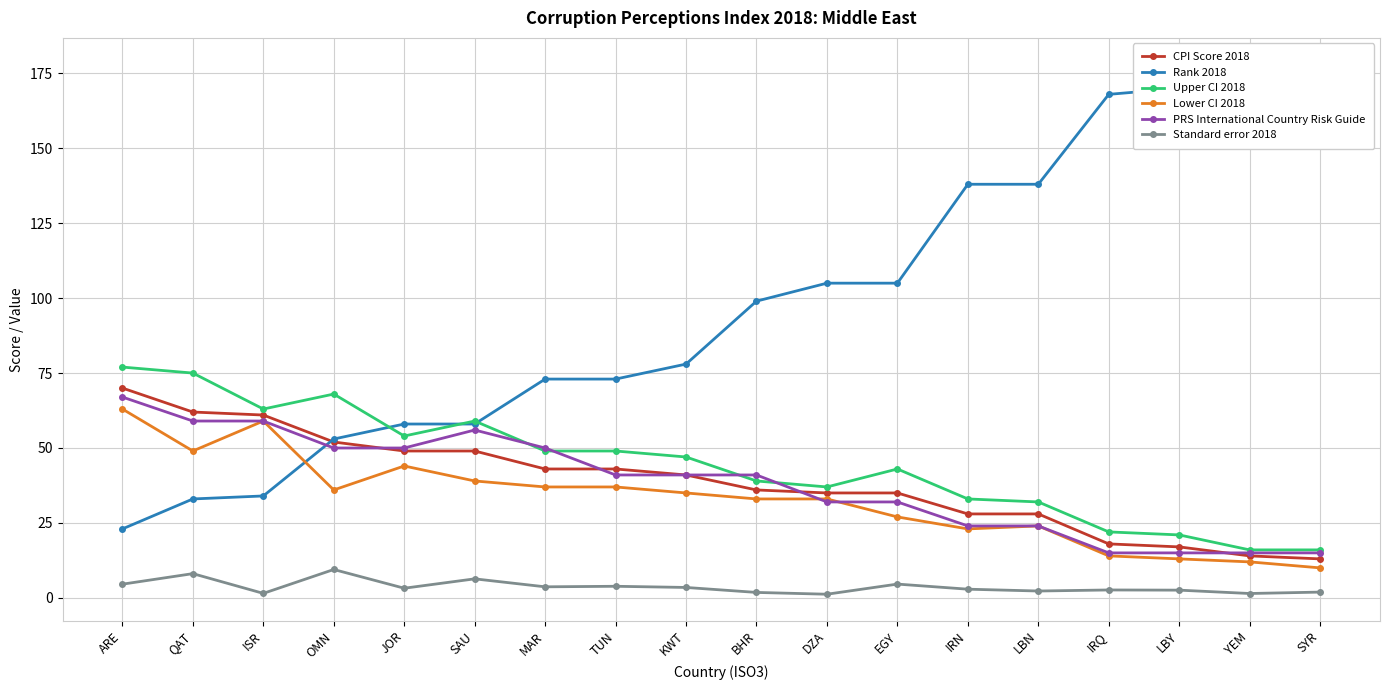

What is the label of the 13th point from the right?

SAU